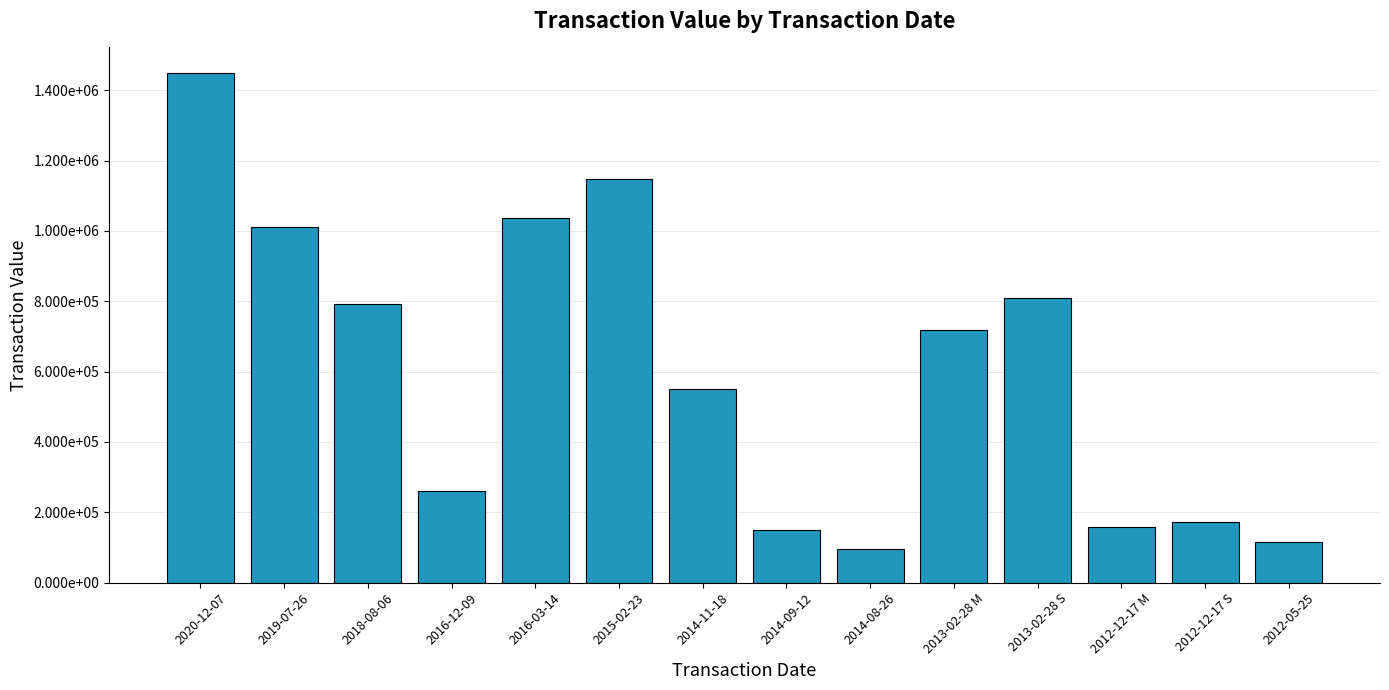

What is the greatest value displayed?

1449078